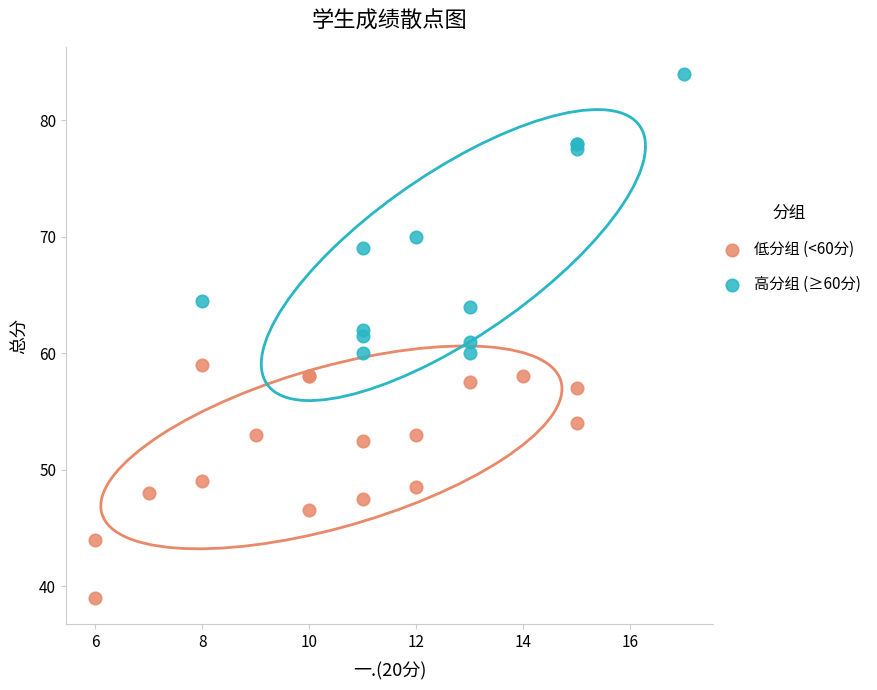

Which series has the largest Y range (max minus min)?

高分组 (≥60分)